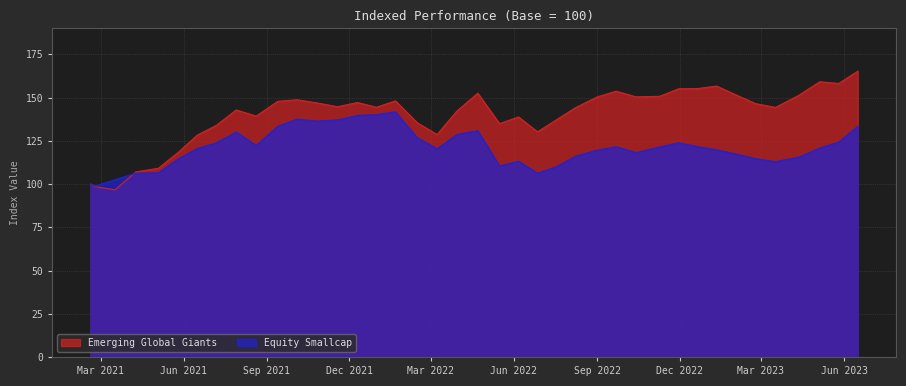

What is the difference between the maximum and second lowest values in the Emerging Global Giants series?

66.8